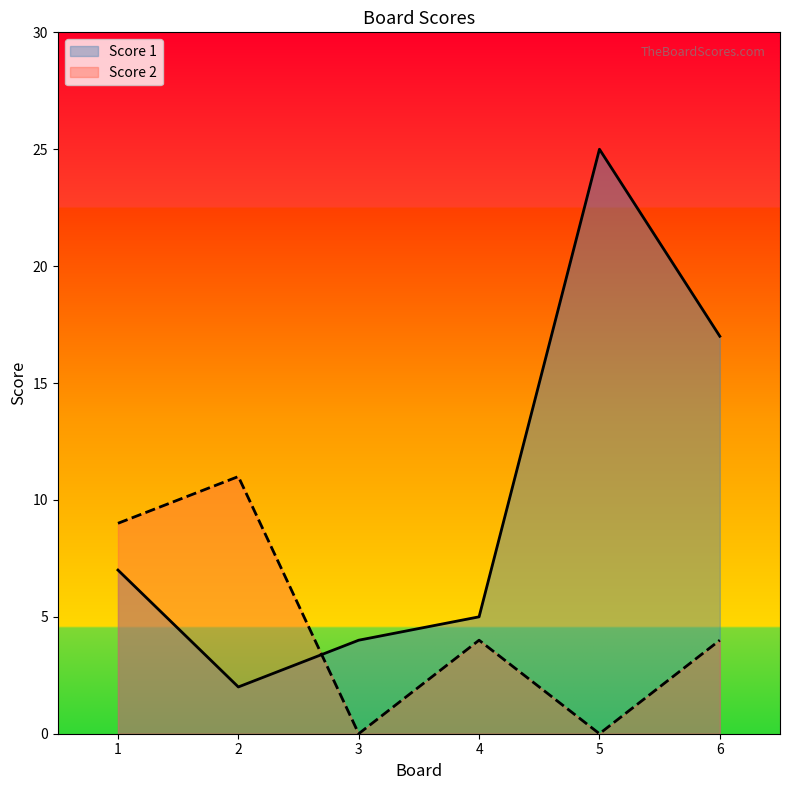

At which label does Score 2 first exceed 4?

1